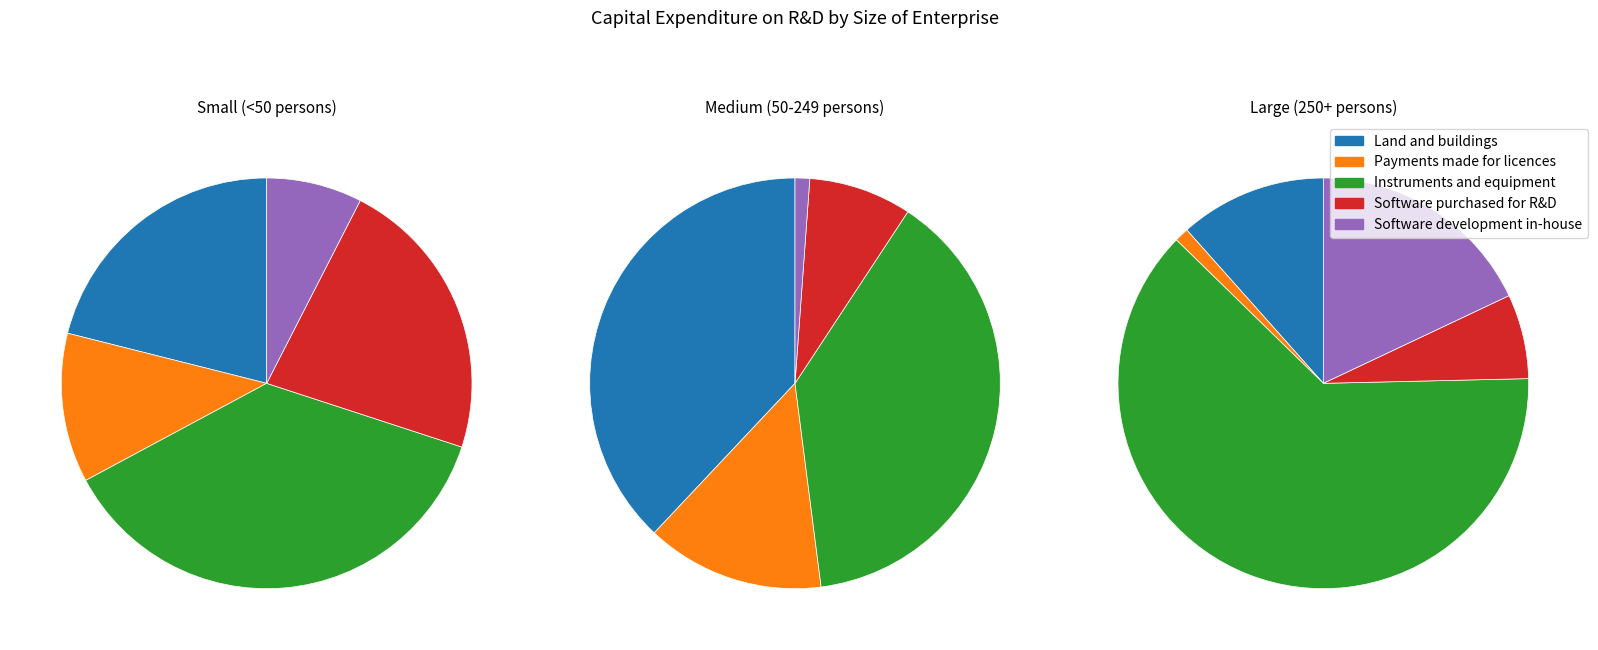

Which series has the widest spread of values?

Instruments and equipment